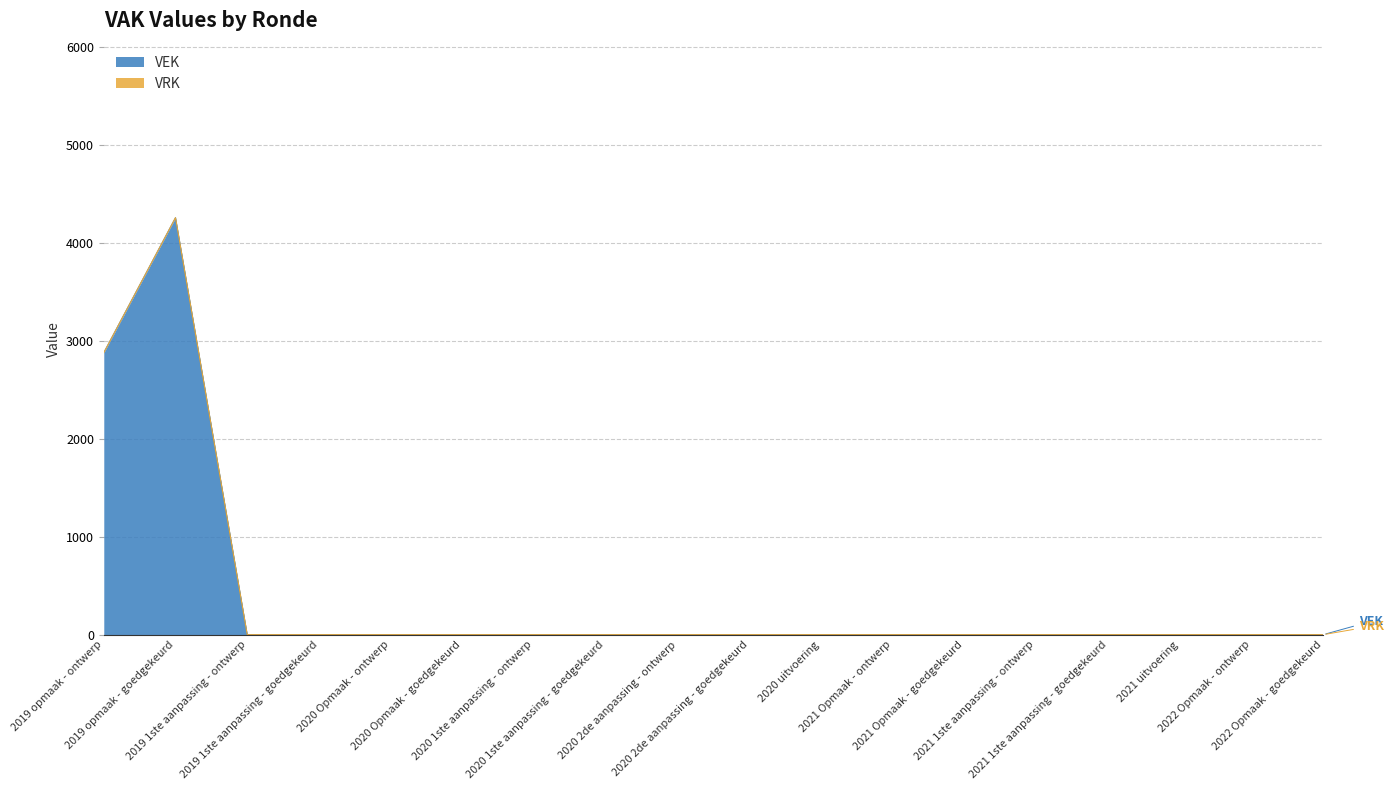

What is the label of the 18th point from the right?

2019 opmaak - ontwerp